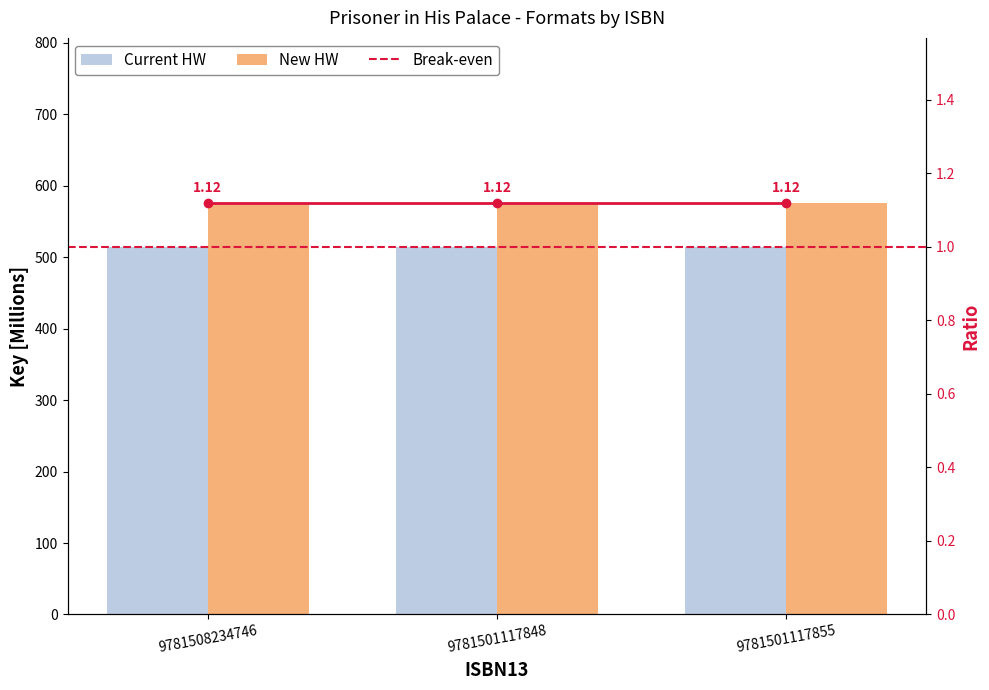

What is the sum of the Current HW values at 9781501117848 and 9781501117855?

1029.0